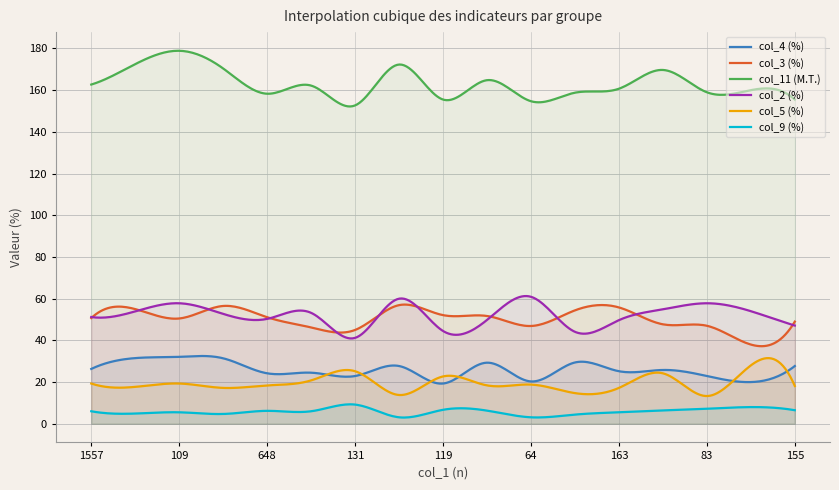

Which series has the largest range (max minus min)?

col_11 (M.T.)